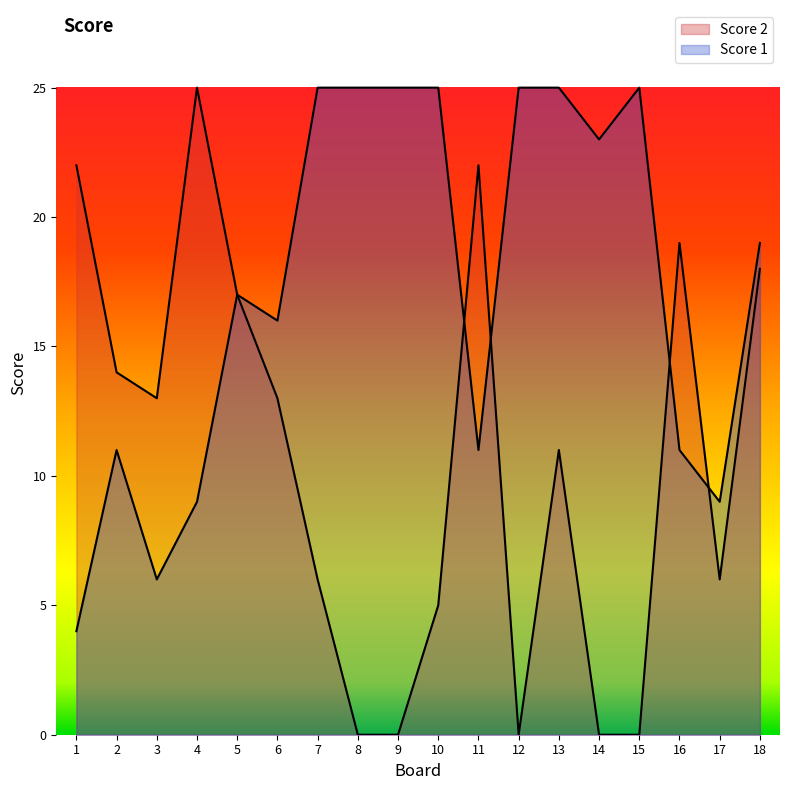

How many distinct data groups are displayed?

2